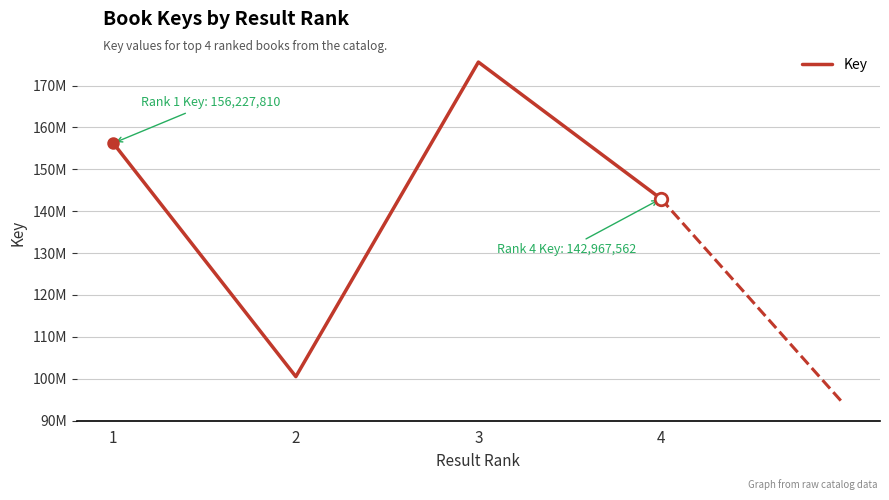

The chart shows a value of 98666725 at 4. True or false?

False